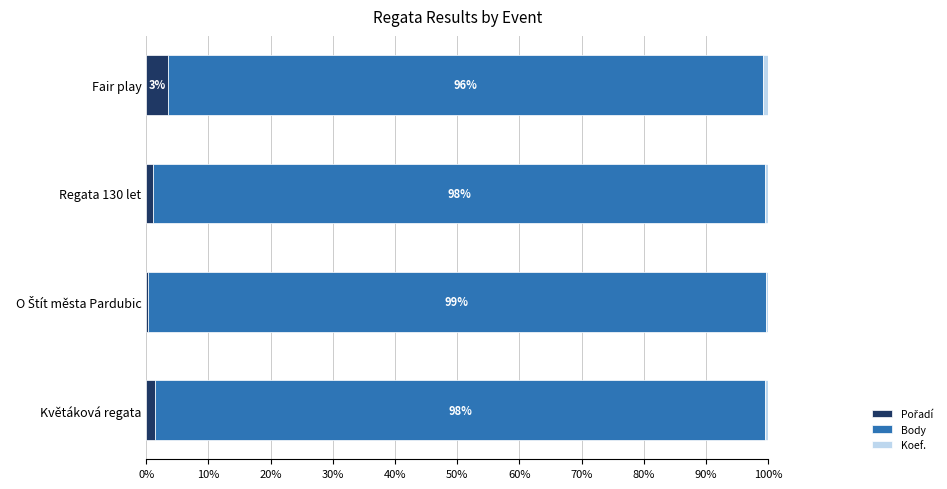

How many data points does each series have?

4